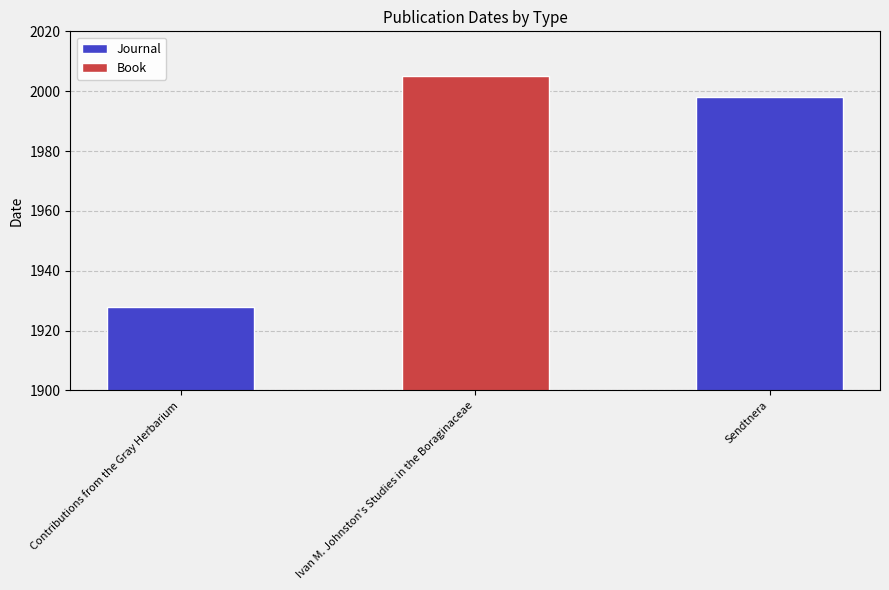

Is it true that Journal equals 1998 at Sendtnera?

True